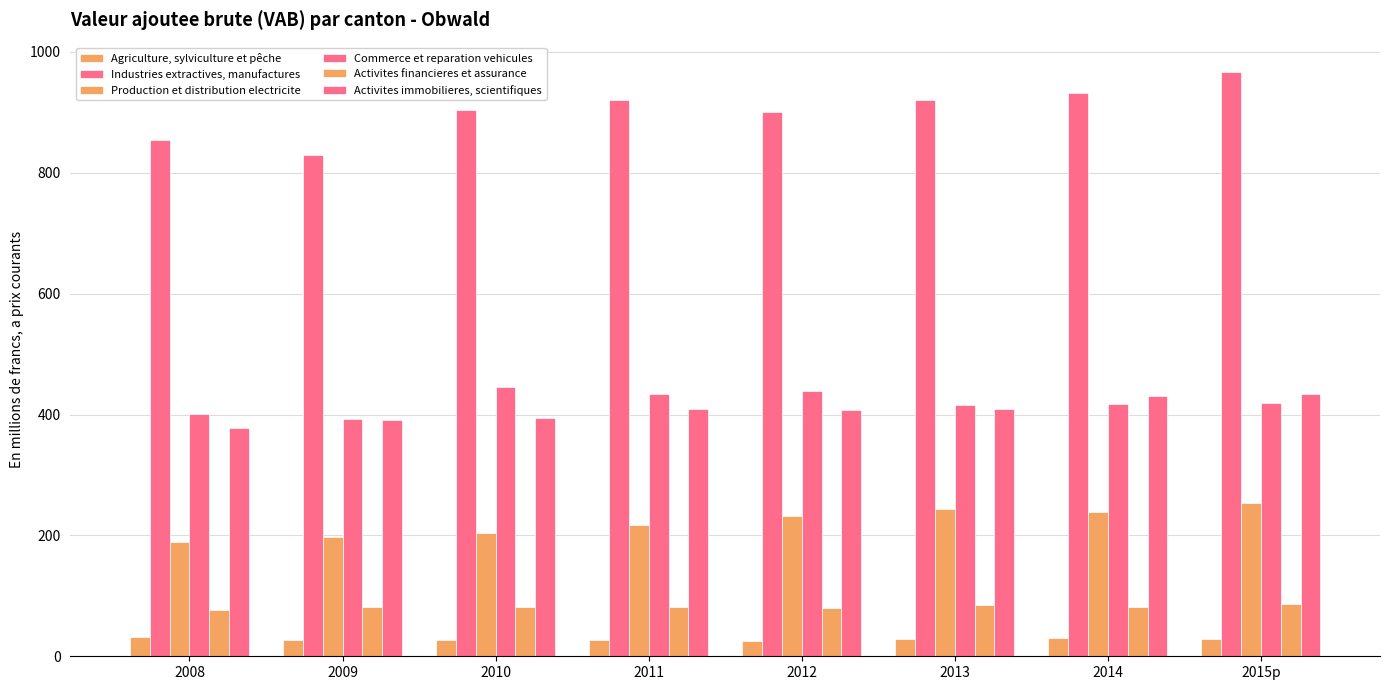

What is the spread (max minus min) of values at 2015p?

939.3